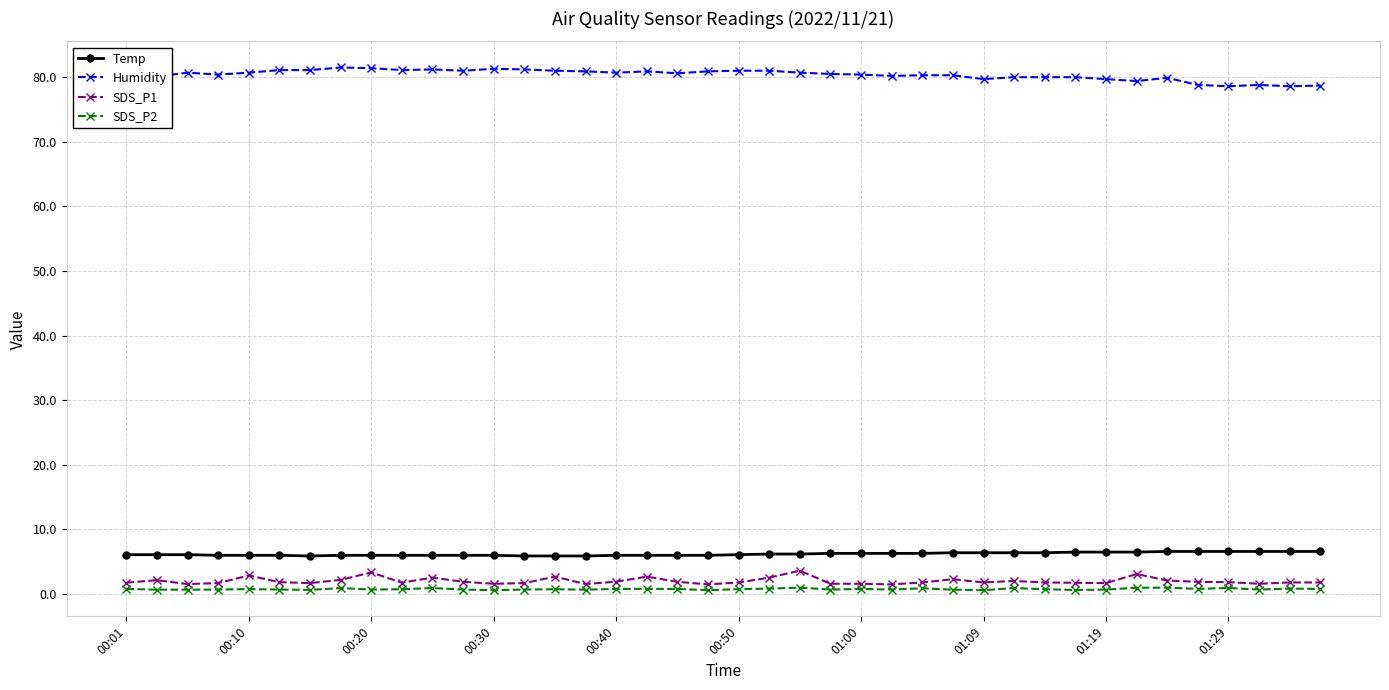

Which series has the largest total across all categories?

Humidity